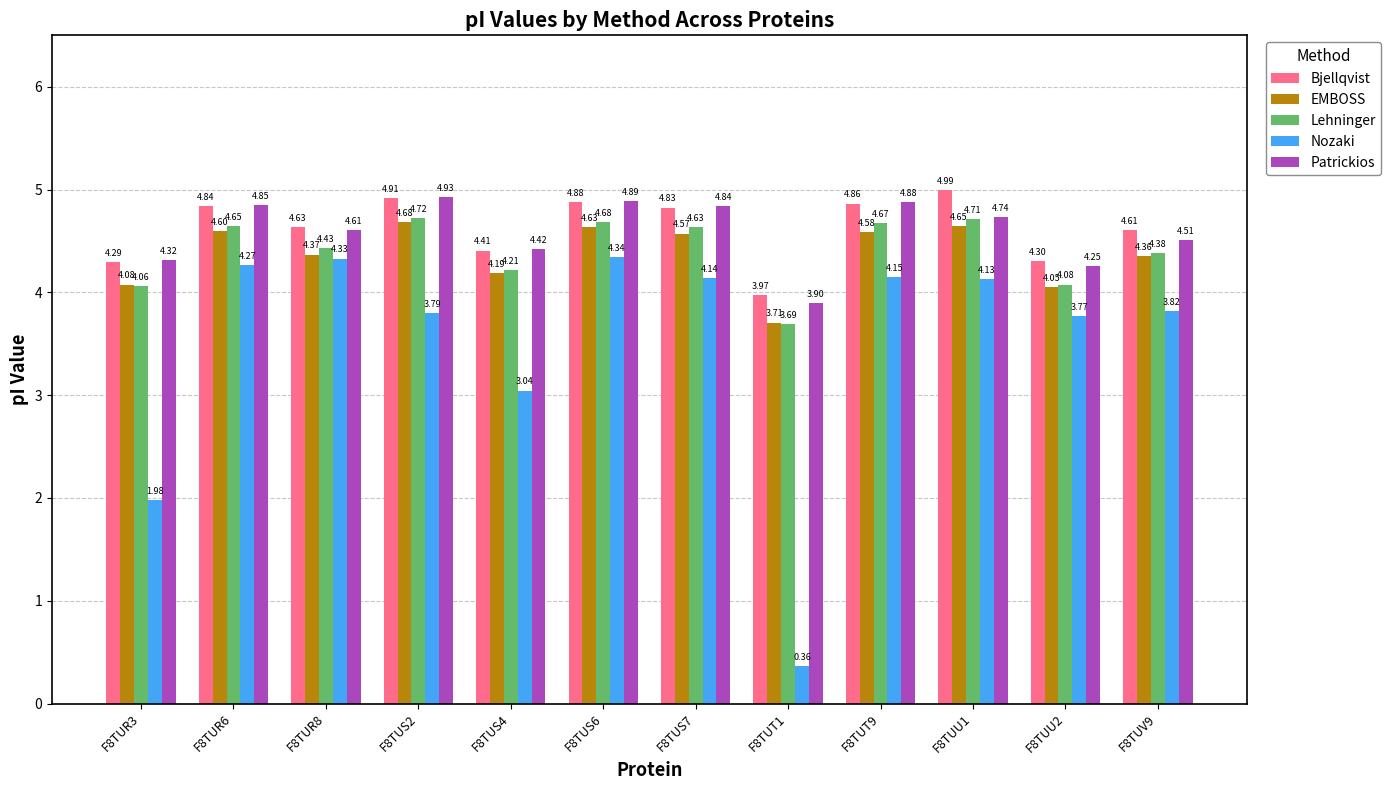

Which series has the widest spread of values?

Nozaki